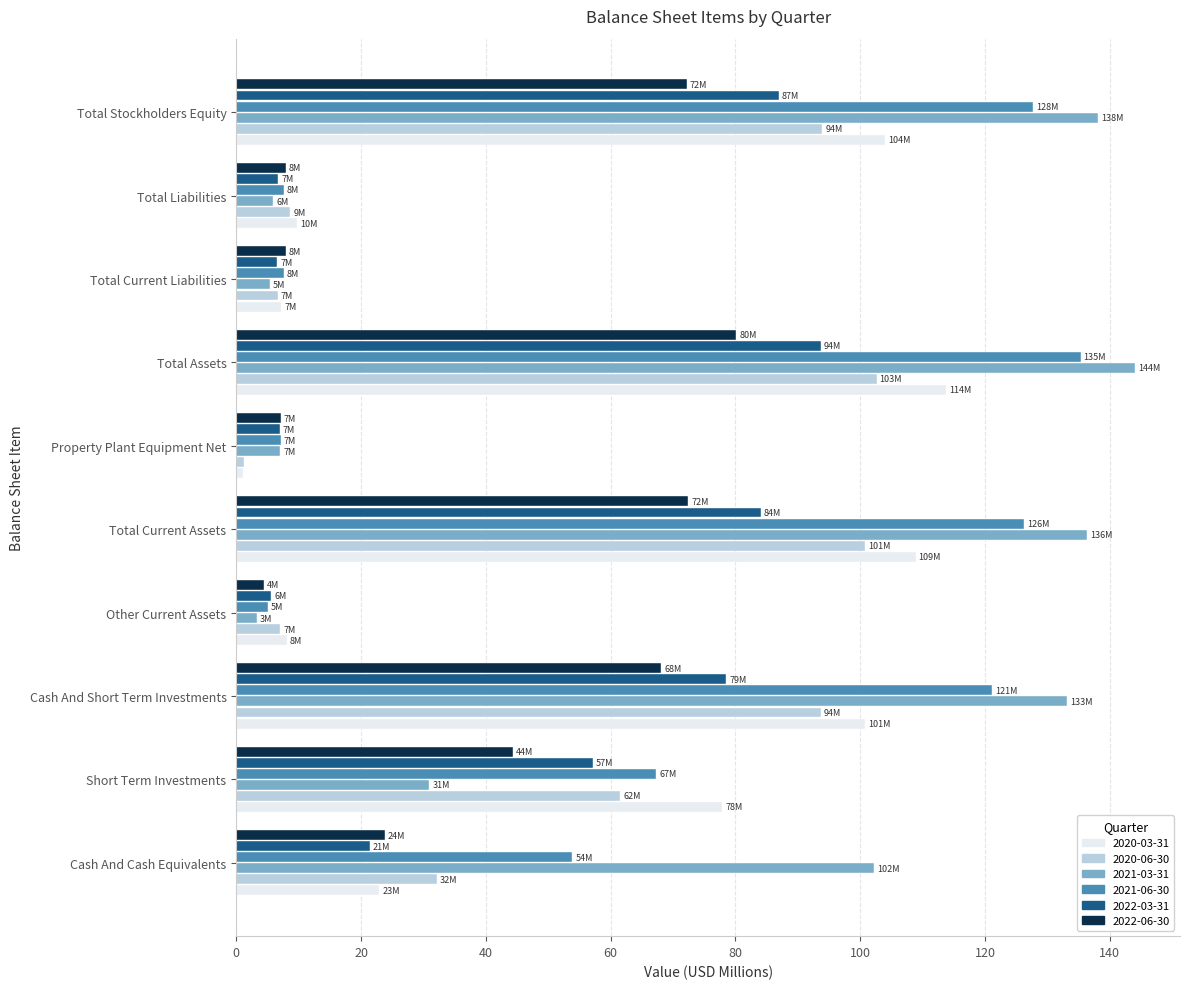

Count the number of categories in the chart.

10